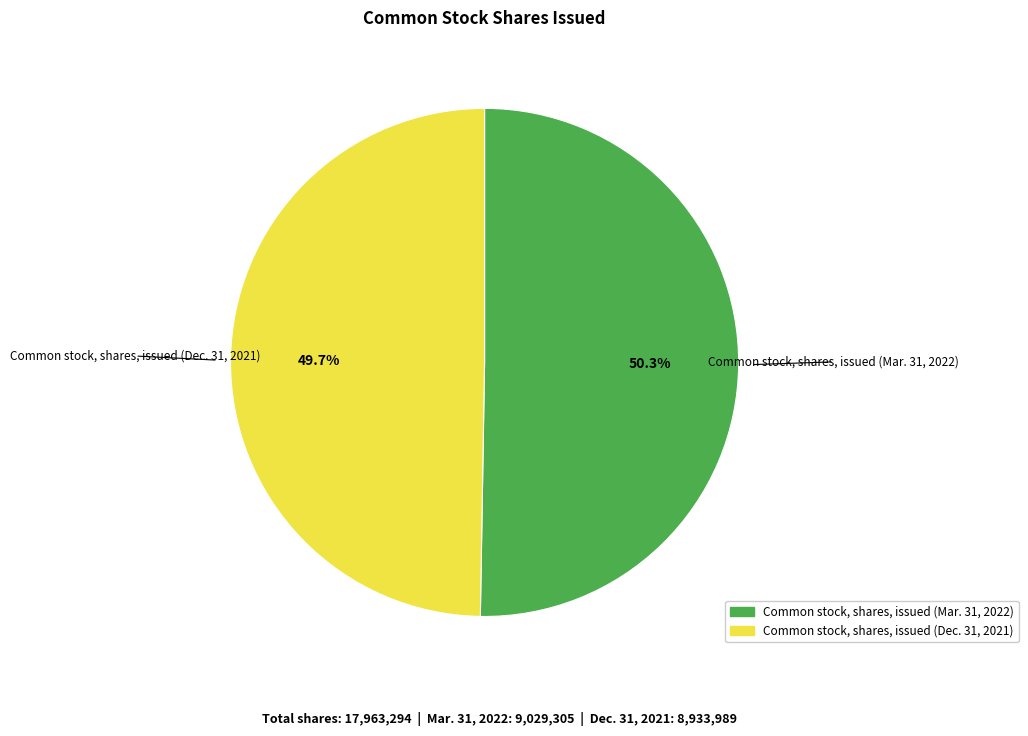

What is the majority slice?

Common stock, shares, issued (Mar. 31, 2022)